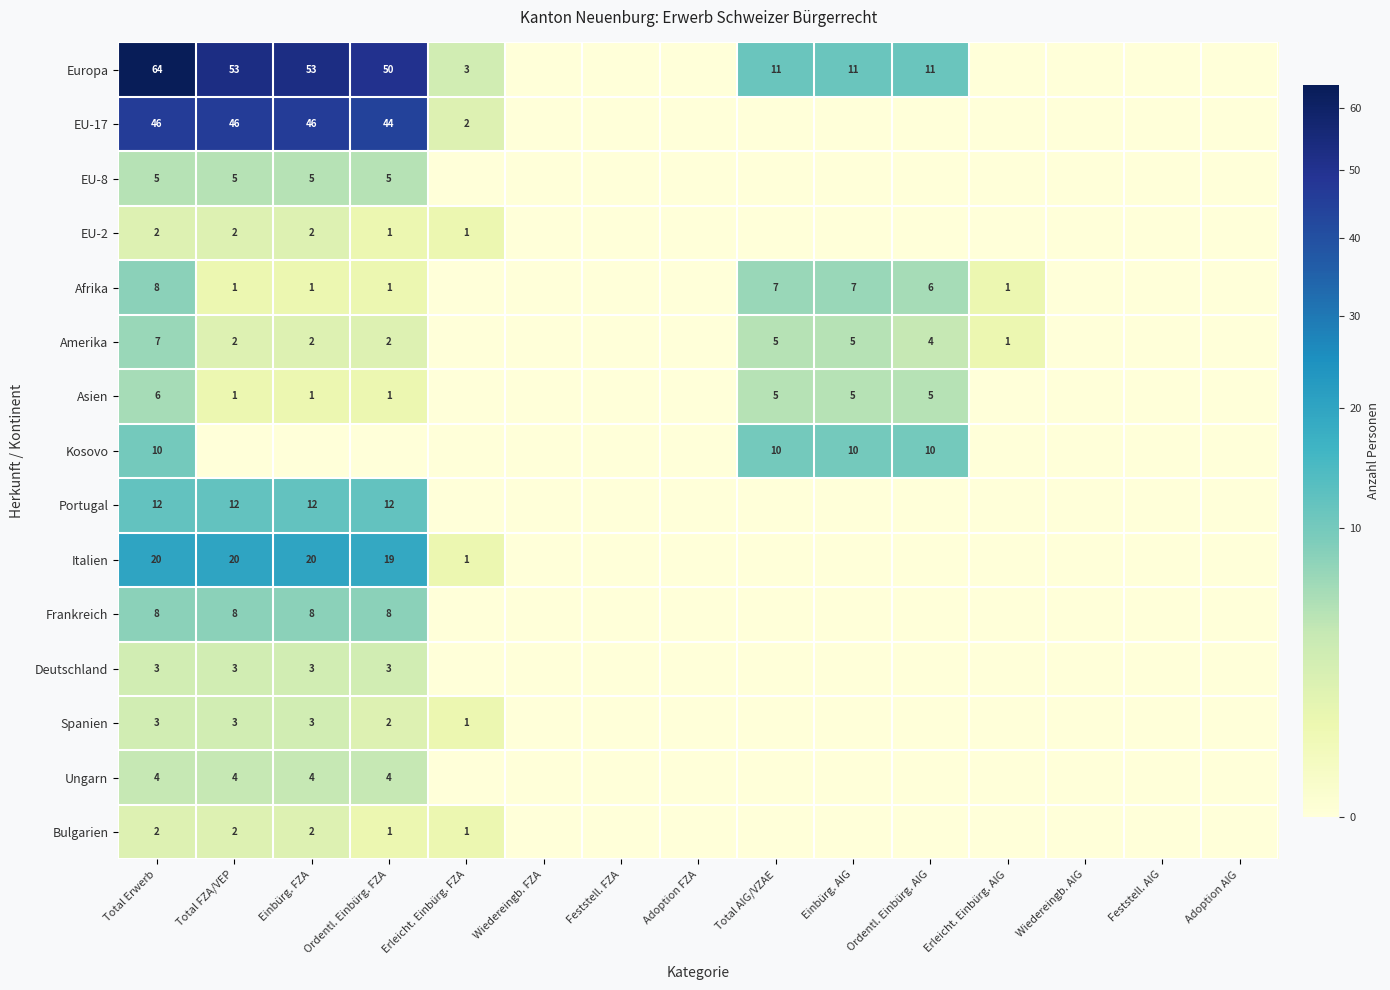

True or false: Kosovo has a value of 4 at Total AIG/VZAE.

False